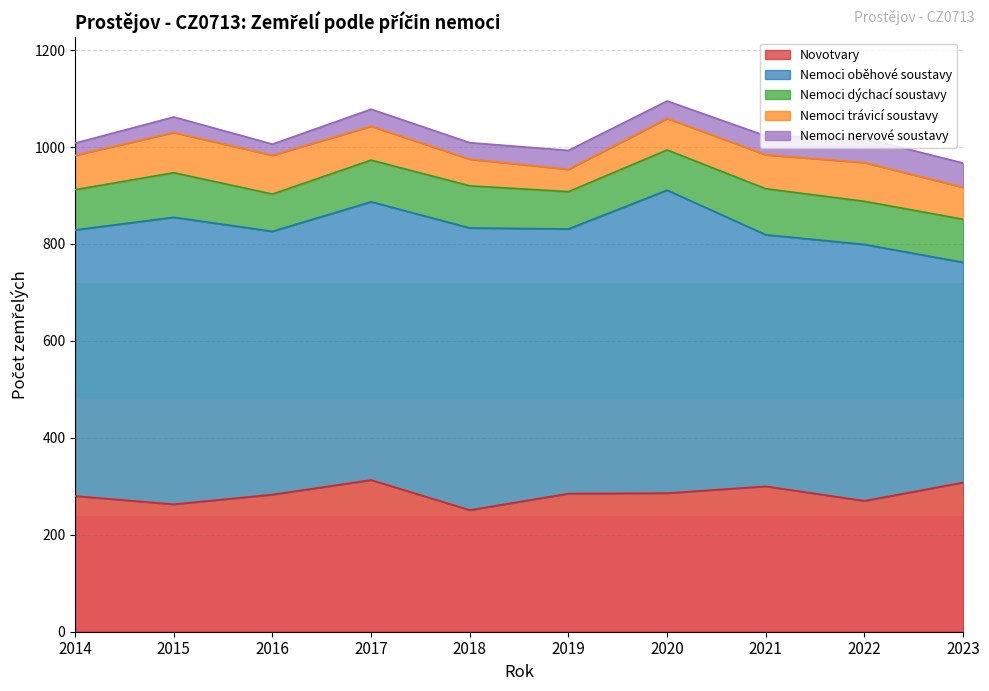

The value of Nemoci trávicí soustavy at 2022 is 80. True or false?

True